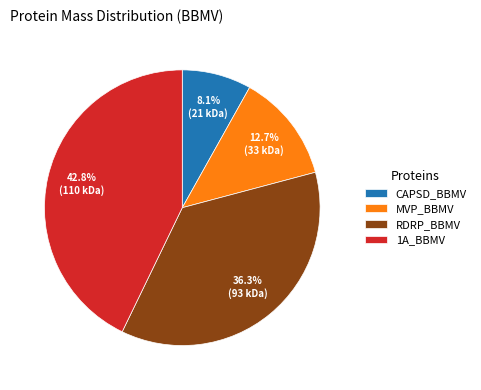

Approximately how many times larger is the value at 1A_BBMV compared to CAPSD_BBMV?

5.3